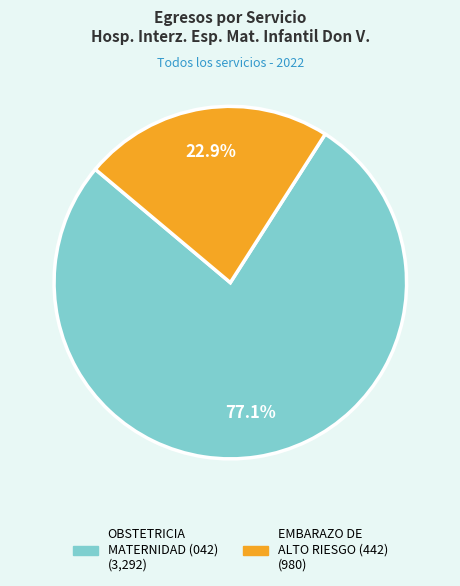

Which slice is the smallest?

EMBARAZO DE ALTO RIESGO (442)